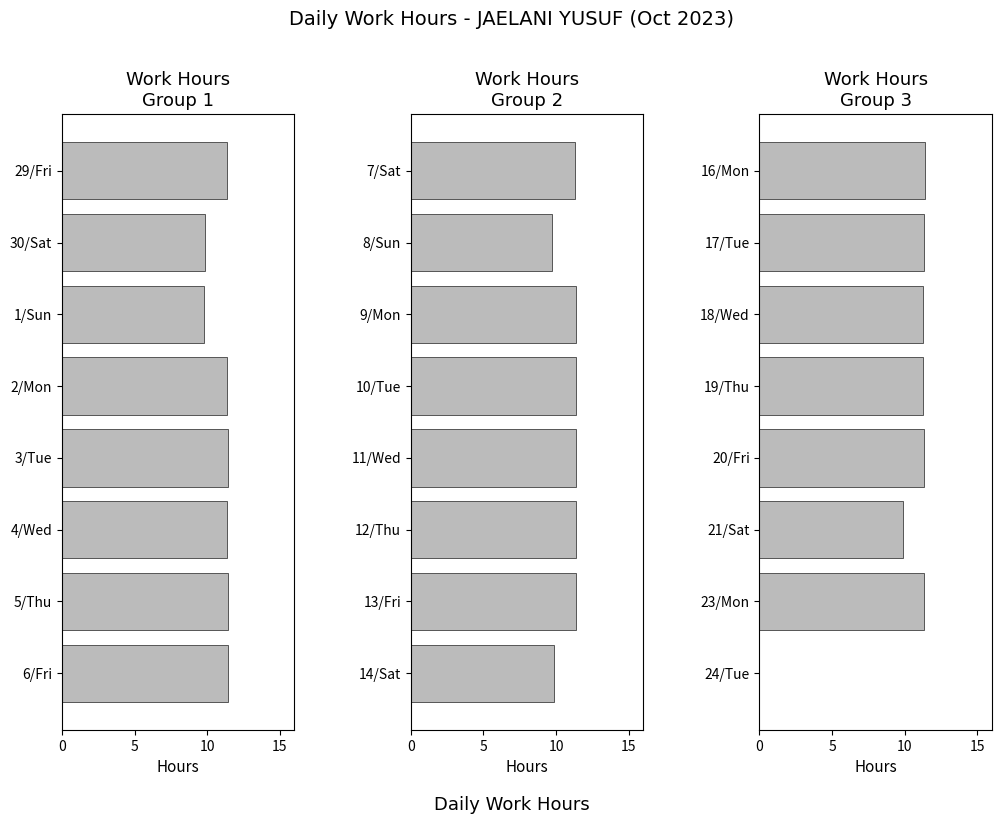

How many values in the Work Hours (9-16) series exceed 11?

6